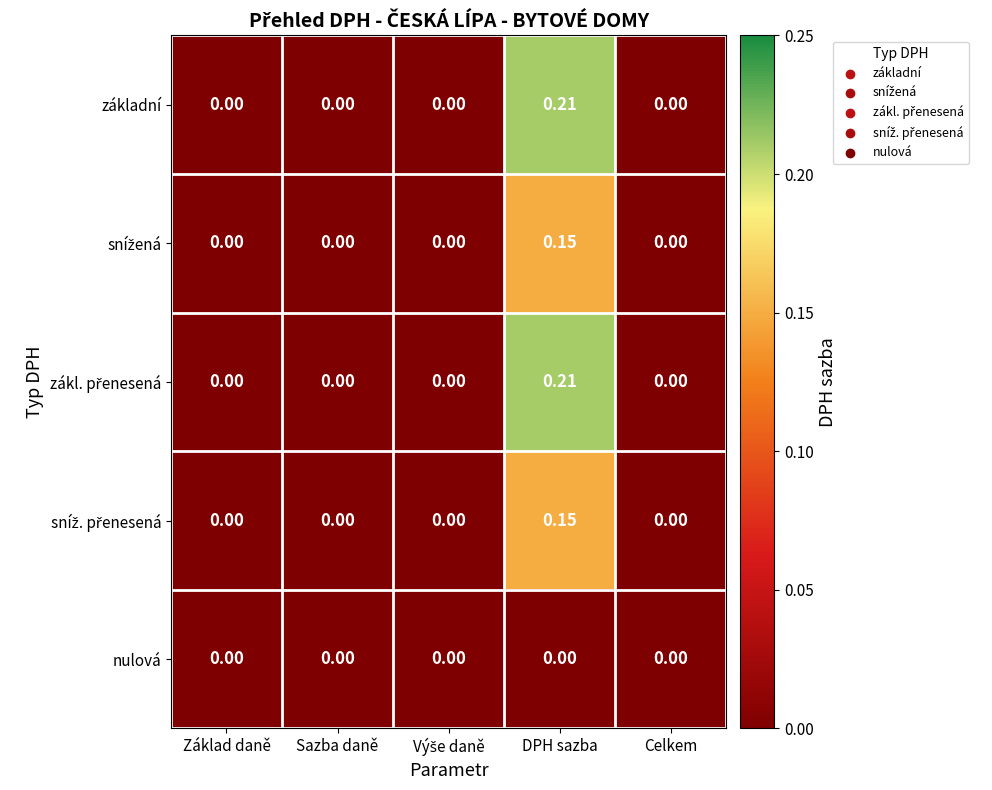

Which category has the highest value across all series?

DPH sazba